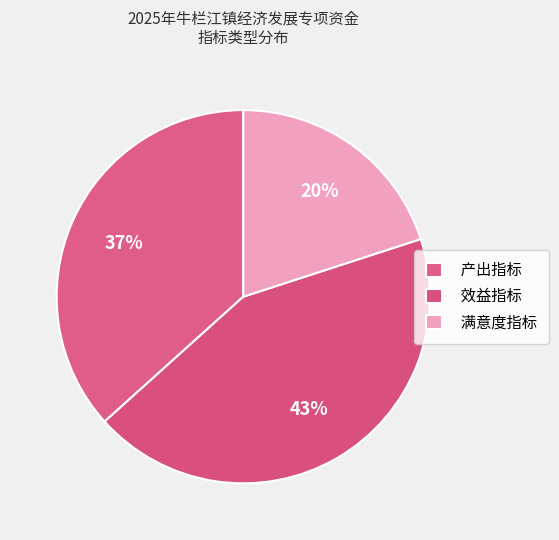

How many slices are in this pie chart?

3